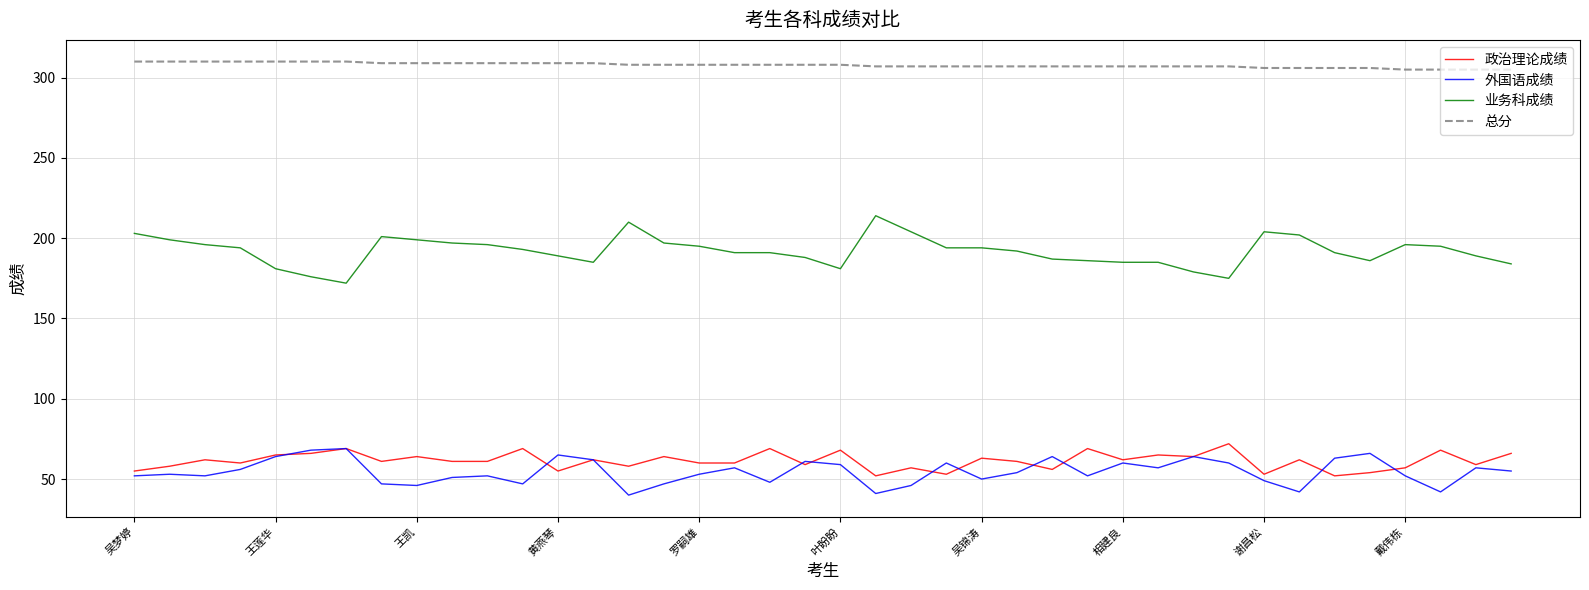

True or false: 总分 and 业务科成绩 cross at least once.

False